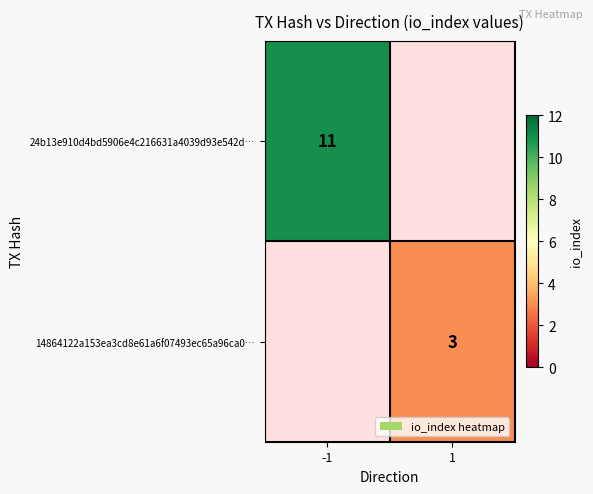

The 24b13e910d4bd5906e4c216631a4039d93e542d… series shows 2 at -1. True or false?

False